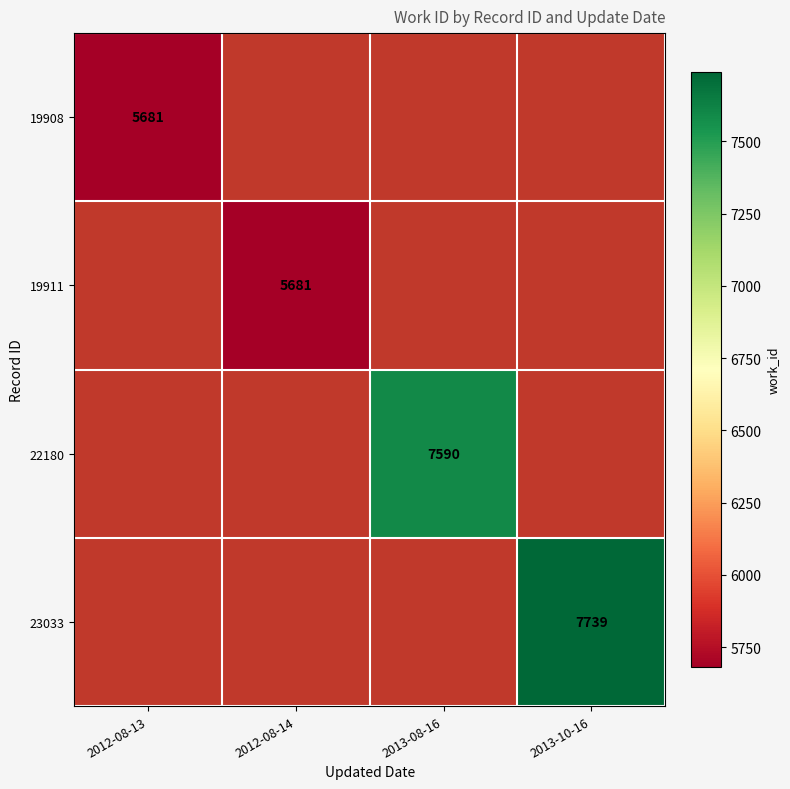

Is it true that 22180 equals 7590 at 2013-08-16?

True